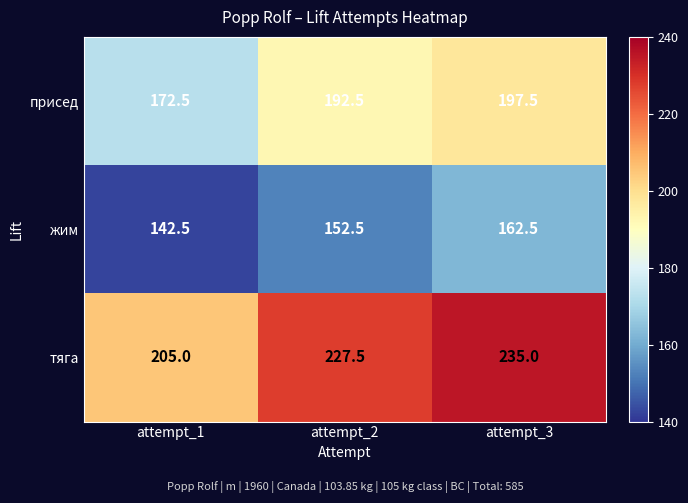

Which series has the largest total across all categories?

тяга